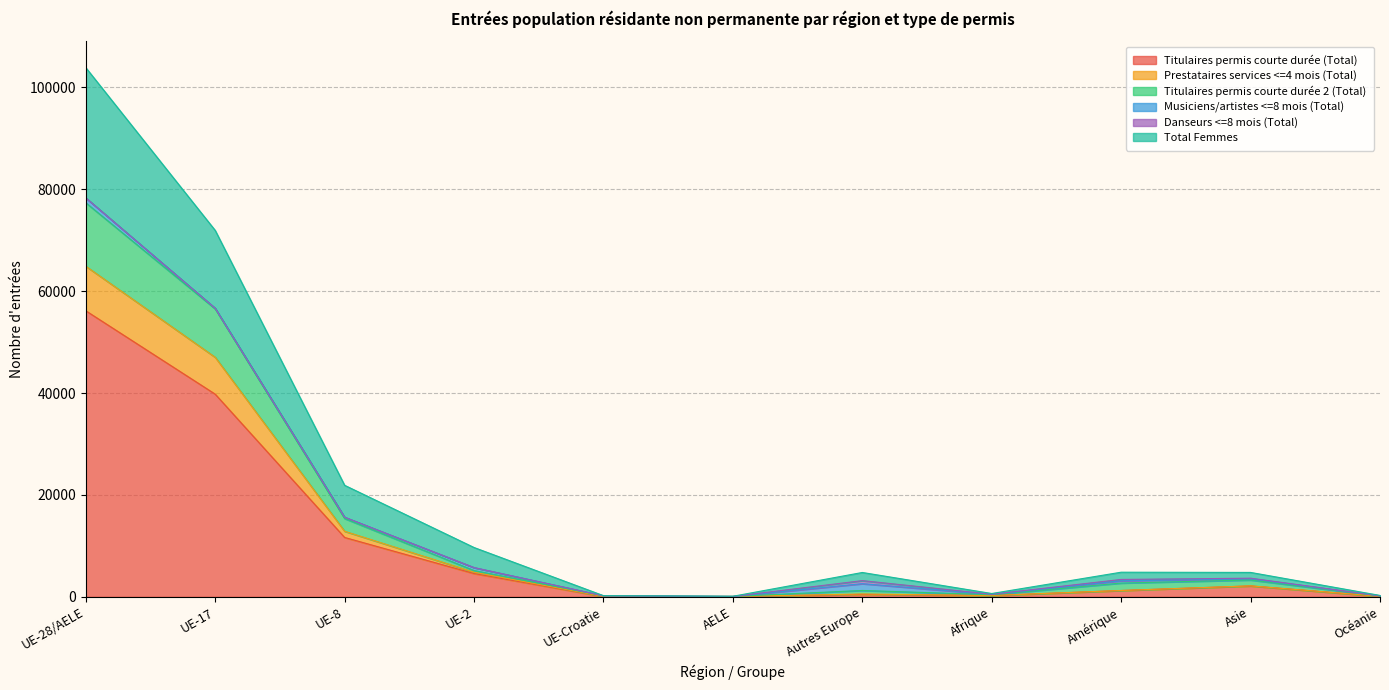

What is the value of the Total Femmes point at the 5th from the left?

240